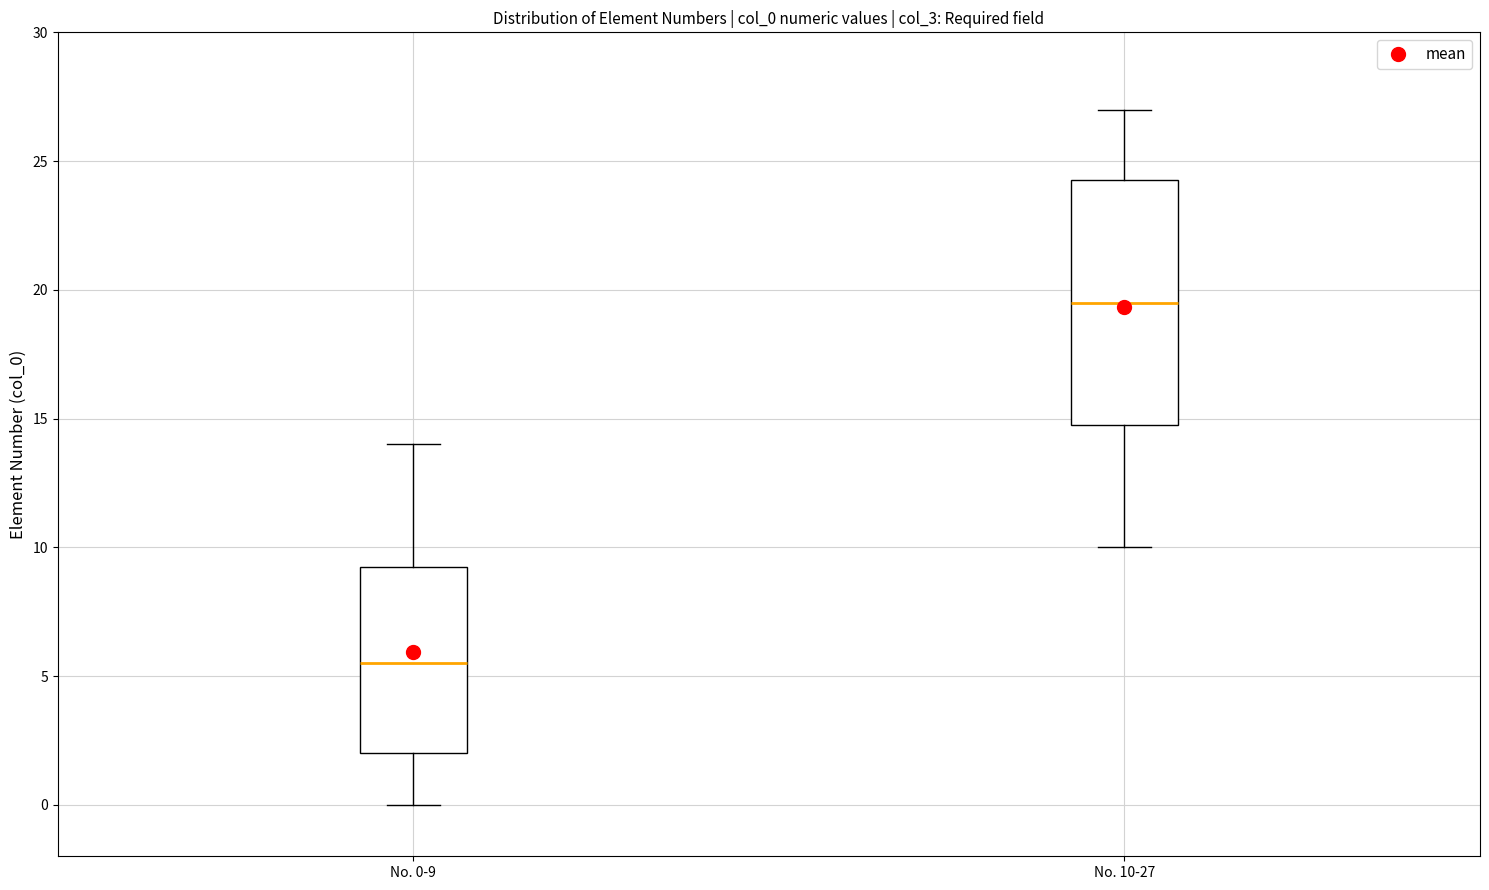

Reading left to right, read every box against the y-axis: the position of its median line, the range the box covers, and the ends of its whiskers. The values are not printed on the chart, so give them approximately, as read against the axis.

No. 0-9: median 5.5, box 2.0 to 9.5, whiskers 0.0 to 14.0
No. 10-27: median 19.5, box 15.0 to 24.5, whiskers 10.0 to 27.0